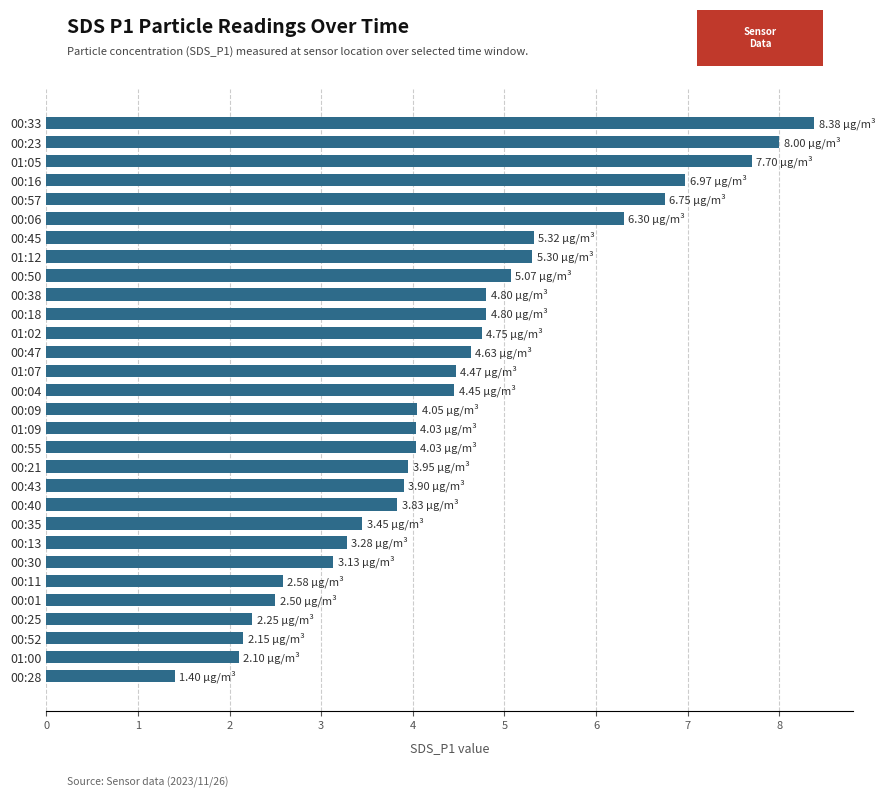

What is the sum of all values?

134.3